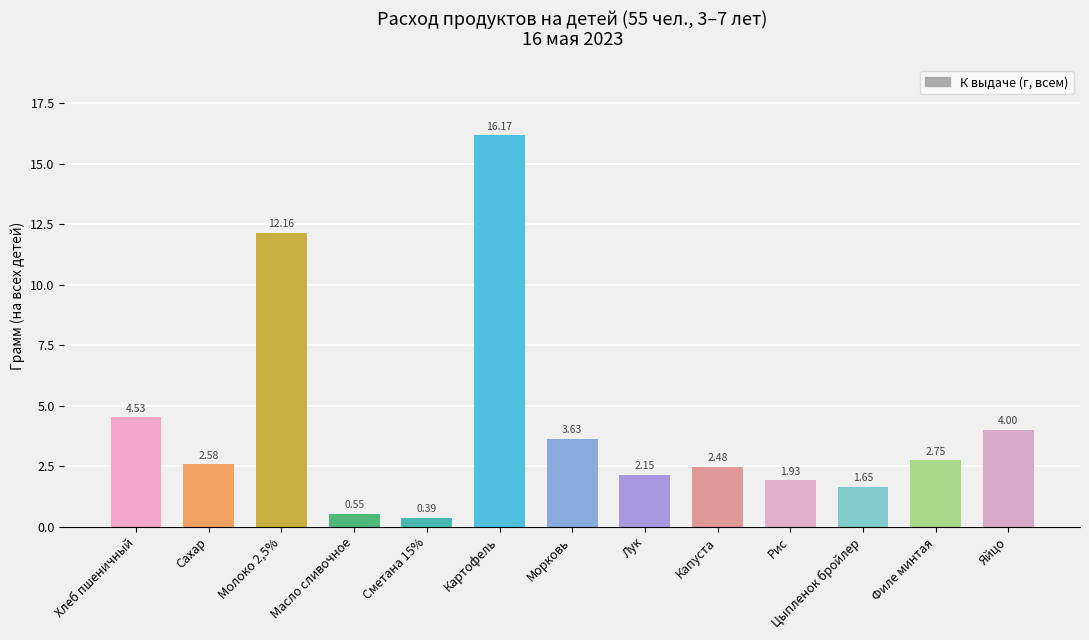

How many series are shown in this chart?

1